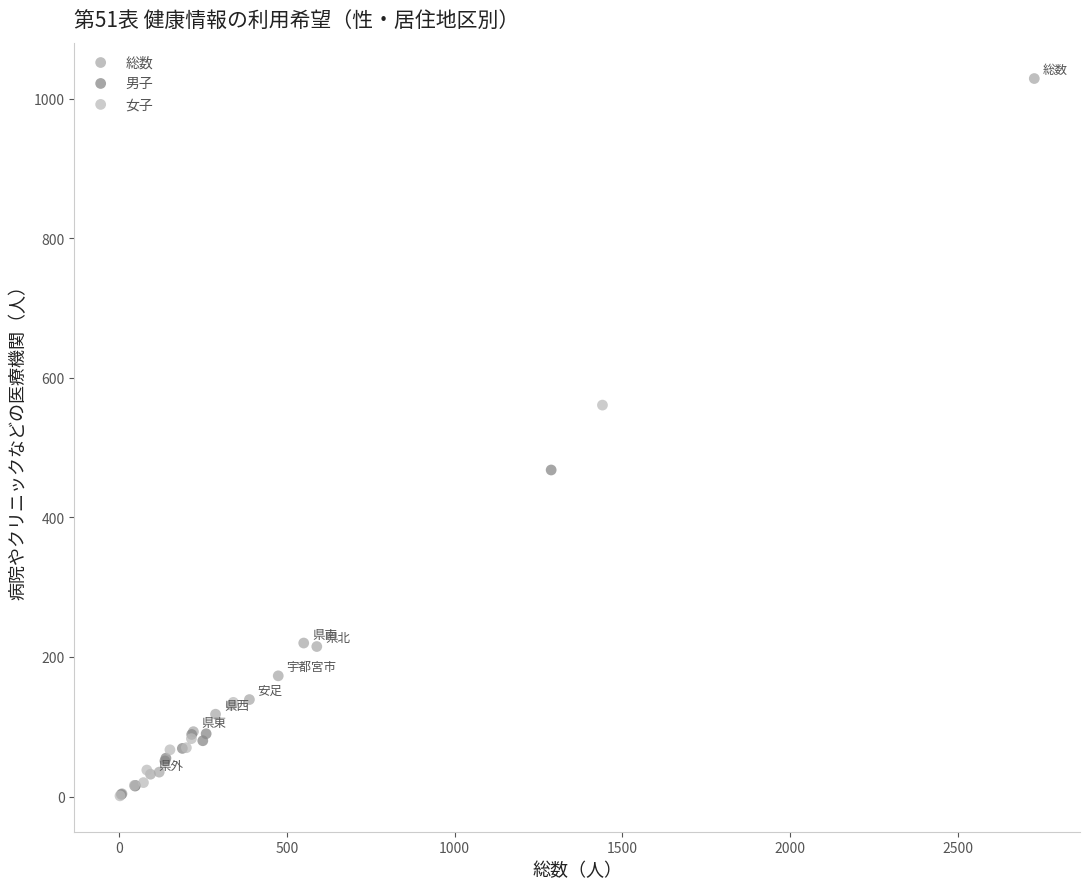

Which series has the largest Y range (max minus min)?

総数